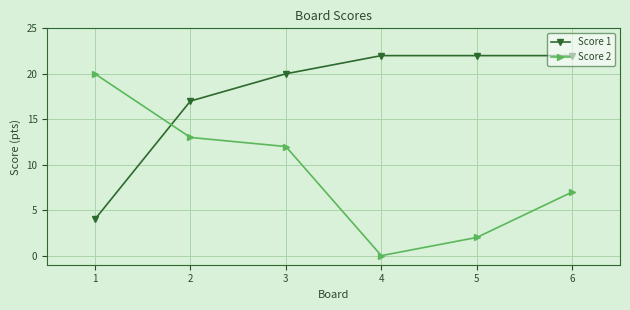

What is the value of the Score 1 point at the 1st from the left?

4